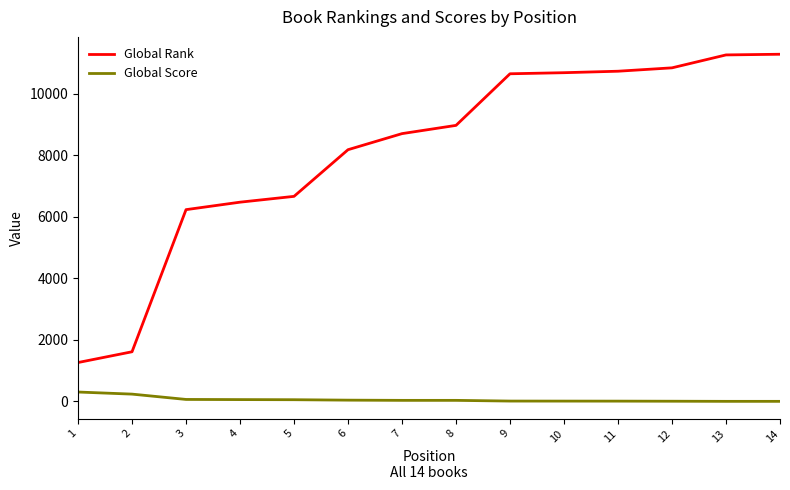

List the series in order of their overall mean, highest first.

Global Rank, Global Score